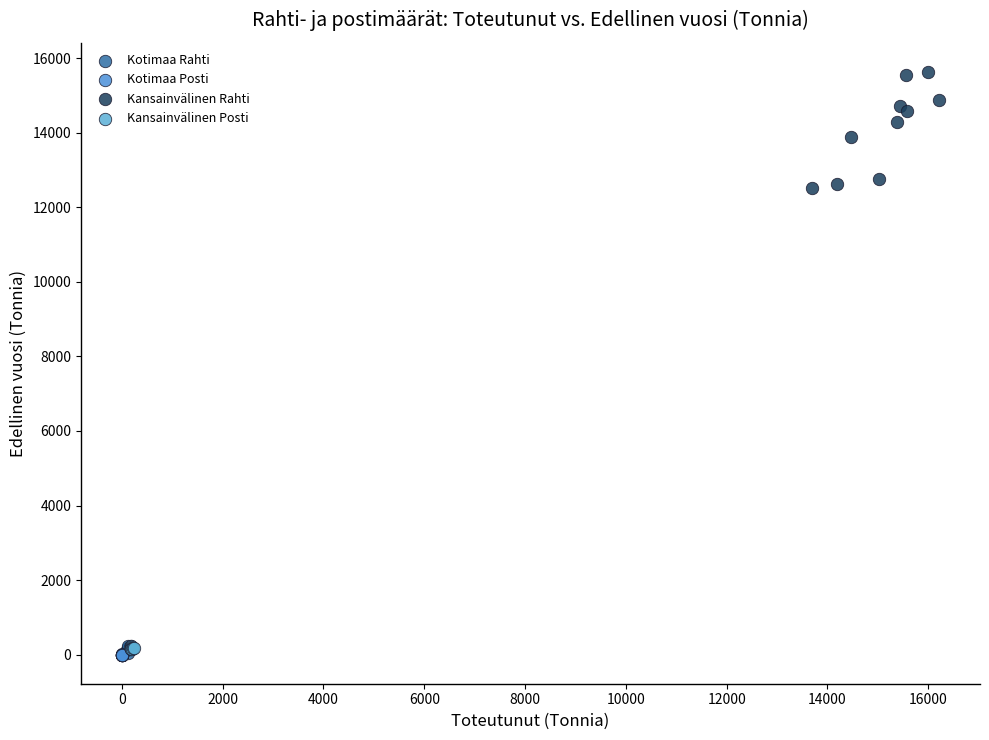

Which series has the widest spread of Y values?

Kansainvälinen Rahti